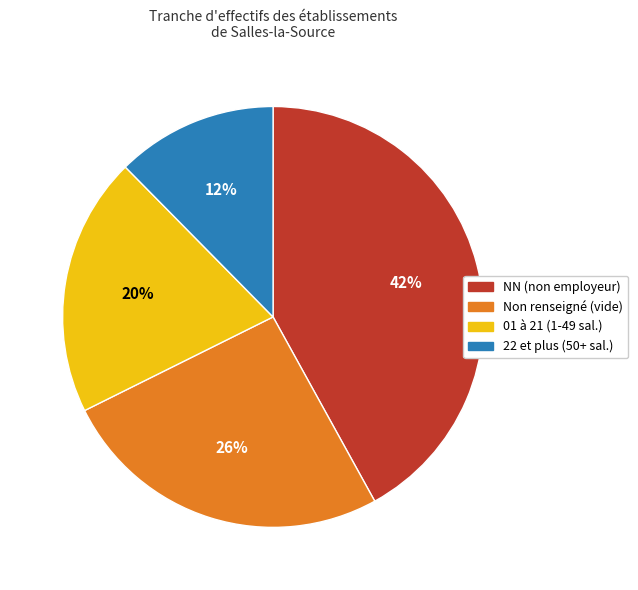

Is there a majority slice in this chart?

No